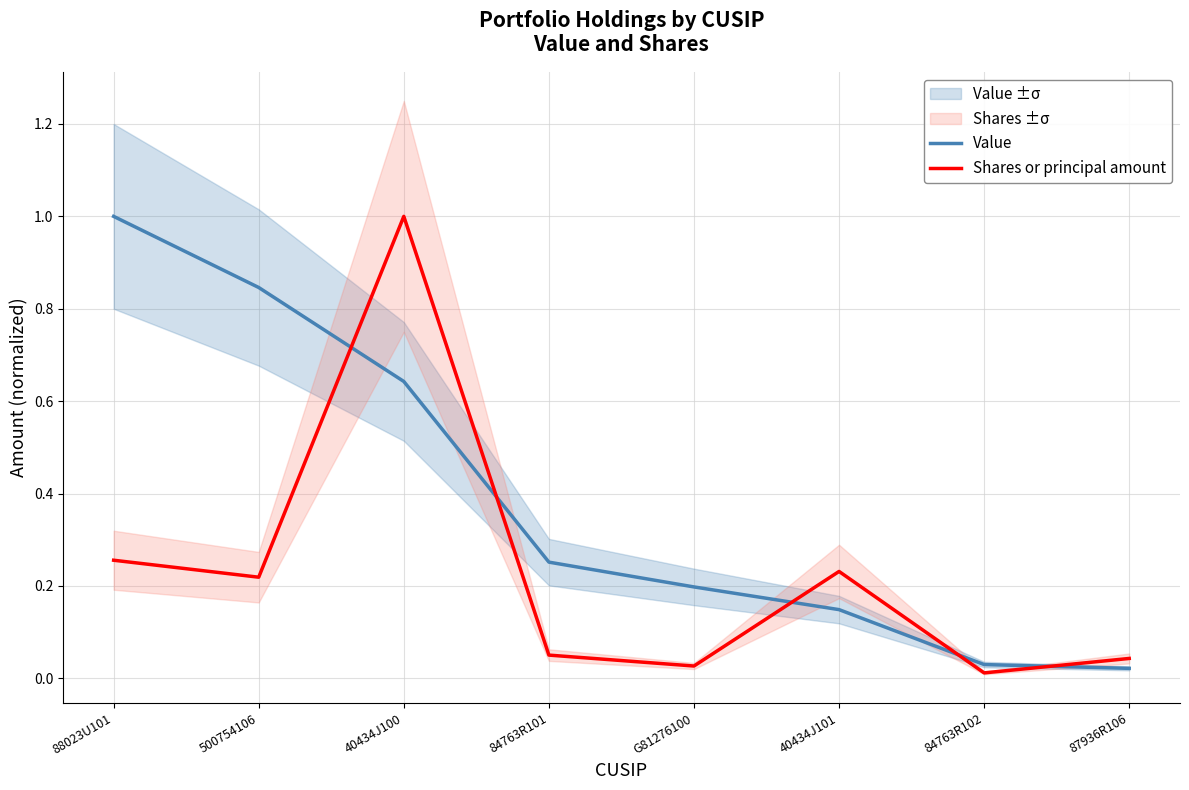

Reading left to right, transcribe all the data shown in this chart.

Value: 1.0	0.8	0.6	0.3	0.2	0.1	0.0	0.0
Shares or principal amount: 0.3	0.2	1.0	0.1	0.0	0.2	0.0	0.0